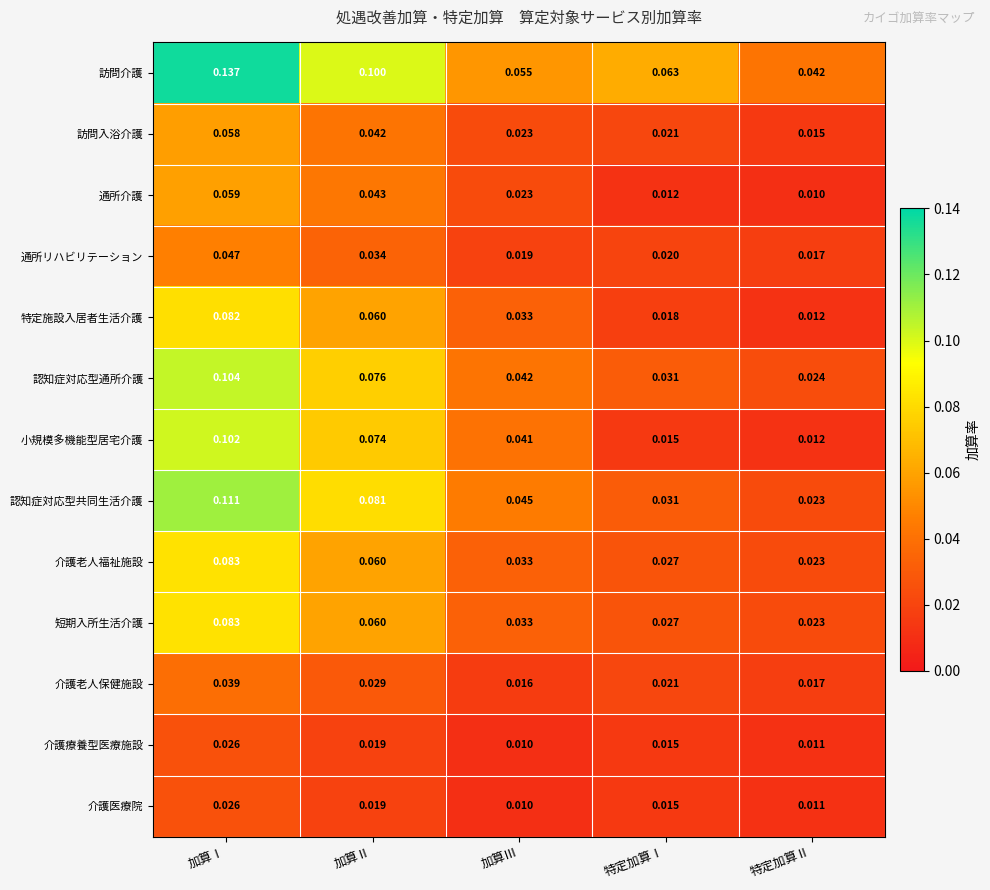

Rank the categories by 介護老人保健施設 value from highest to lowest.

加算Ⅰ, 加算Ⅱ, 特定加算Ⅰ, 特定加算Ⅱ, 加算Ⅲ